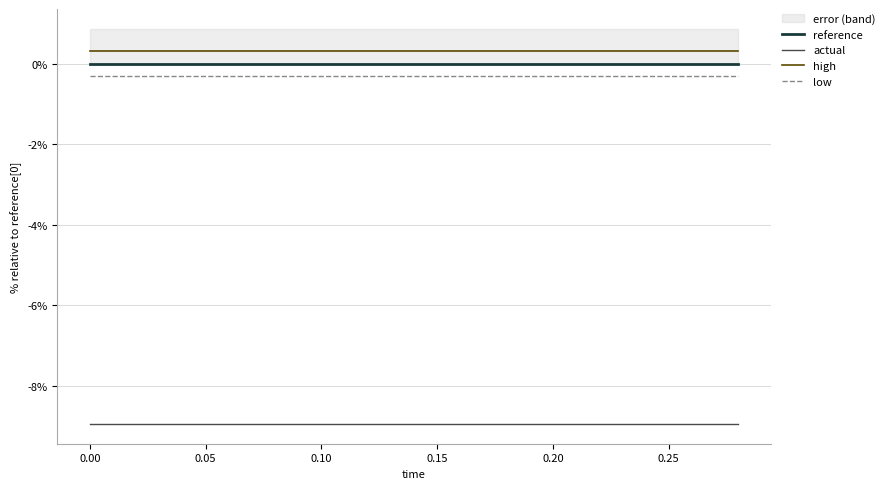

Which series has the largest total across all categories?

high